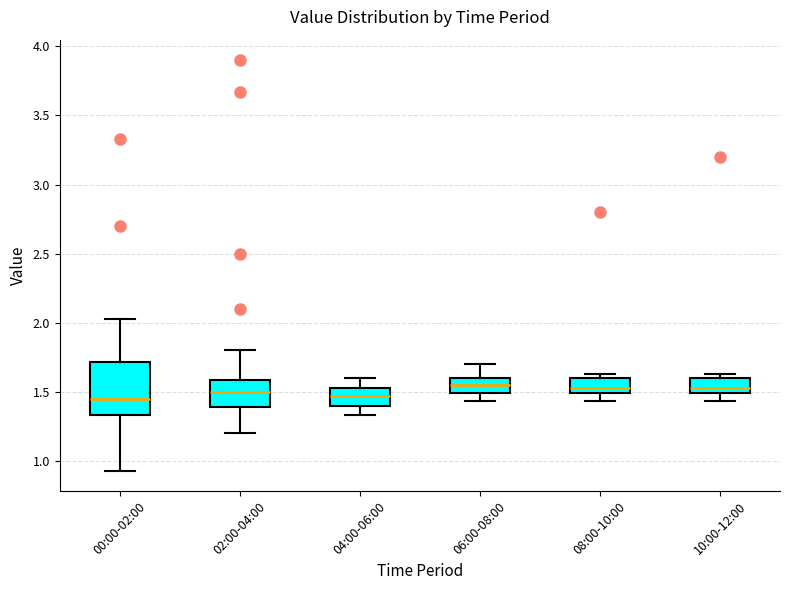

Comparing the boxes themselves (not the whiskers), which one is the tallest?

00:00-02:00